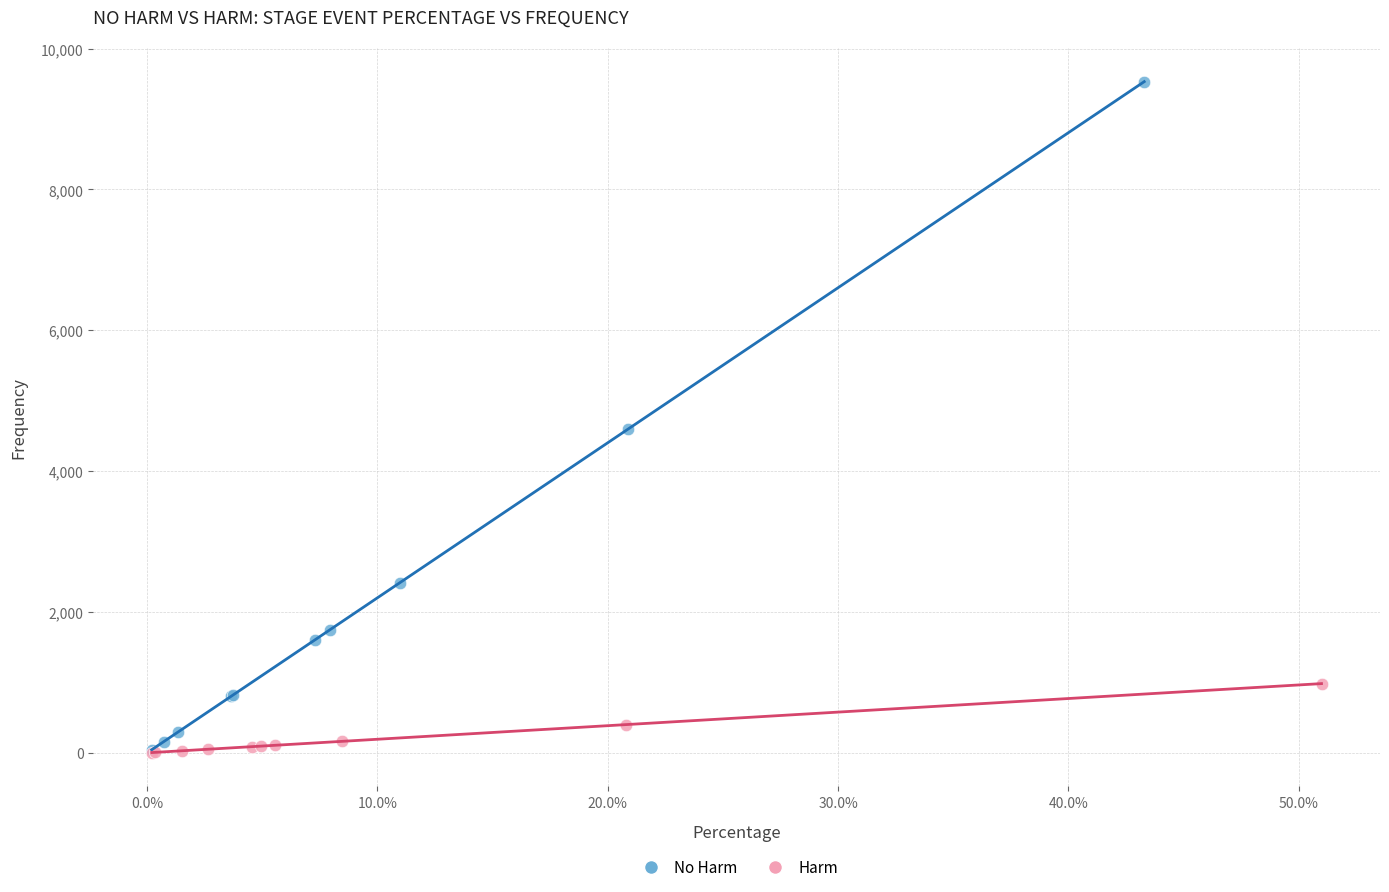

Which series has the largest Y range (max minus min)?

No Harm